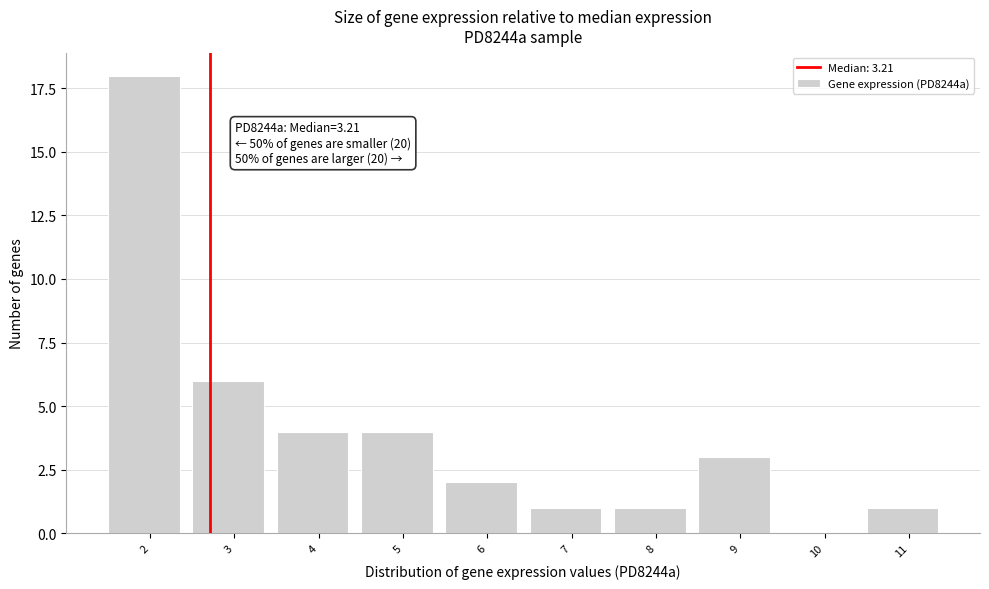

Reading right to left, extract all data points from this chart.

11=1	10=0	9=3	8=1	7=1	6=2	5=4	4=4	3=6	2=18